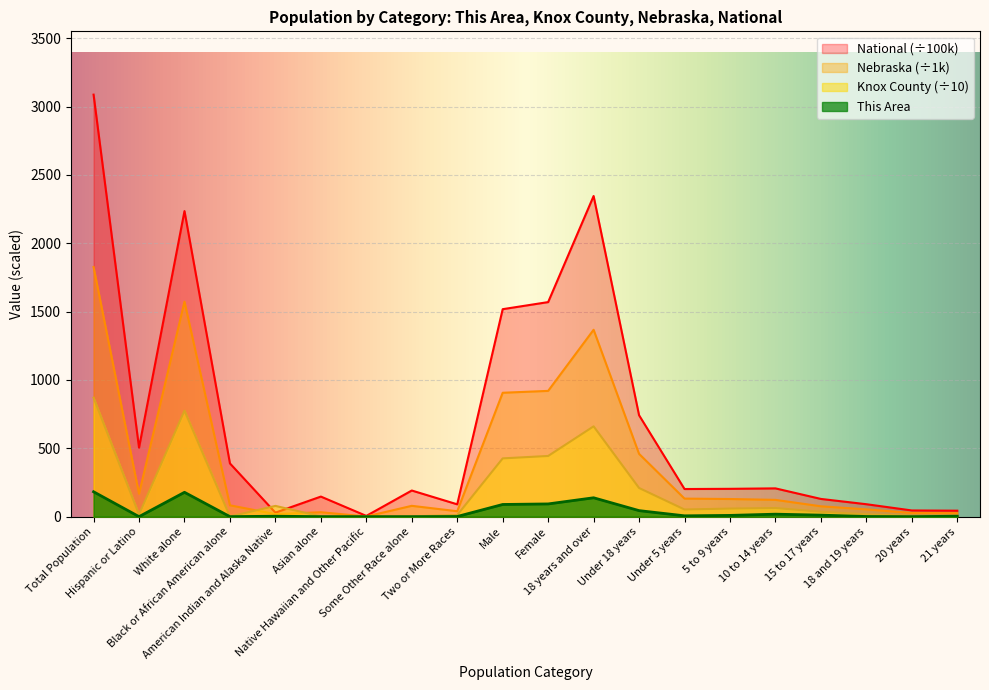

Reading left to right, transcribe all the data shown in this chart.

This Area: 182.0	0.0	178.0	0.0	3.0	0.0	0.0	0.0	1.0	89.0	93.0	138.0	44.0	6.0	9.0	18.0	11.0	1.0	0.0	3.0
Knox County: 870.1	15.5	775.3	0.8	78.6	1.7	0.0	2.0	11.7	426.2	443.9	660.5	209.6	52.2	58.9	63.0	35.5	16.7	5.4	5.5
Nebraska: 1826.3	167.4	1572.8	82.9	18.4	32.3	1.3	79.1	39.5	906.3	920.0	1367.1	459.2	131.9	128.9	122.7	75.7	53.3	26.9	25.7
National: 3087.5	504.8	2235.5	389.3	29.3	146.7	5.4	191.1	90.1	1517.8	1569.6	2345.6	741.8	202.0	203.5	206.8	129.5	90.9	45.2	43.5